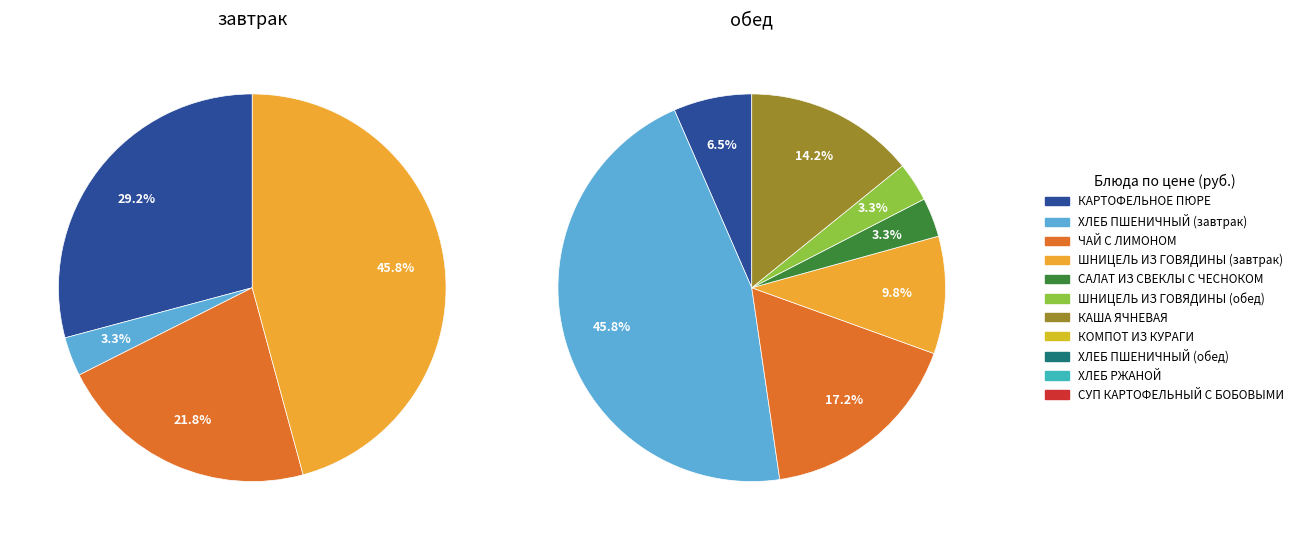

Is it true that 10 is 14% of the pie?

True